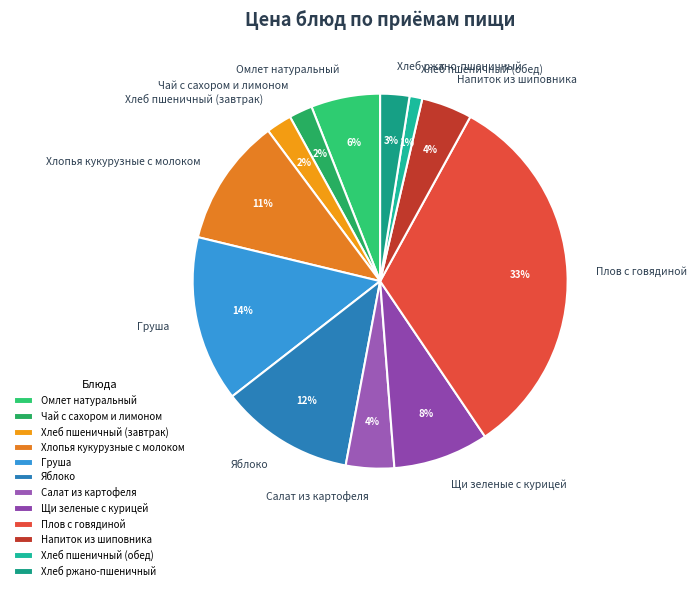

How many slices are in this pie chart?

12